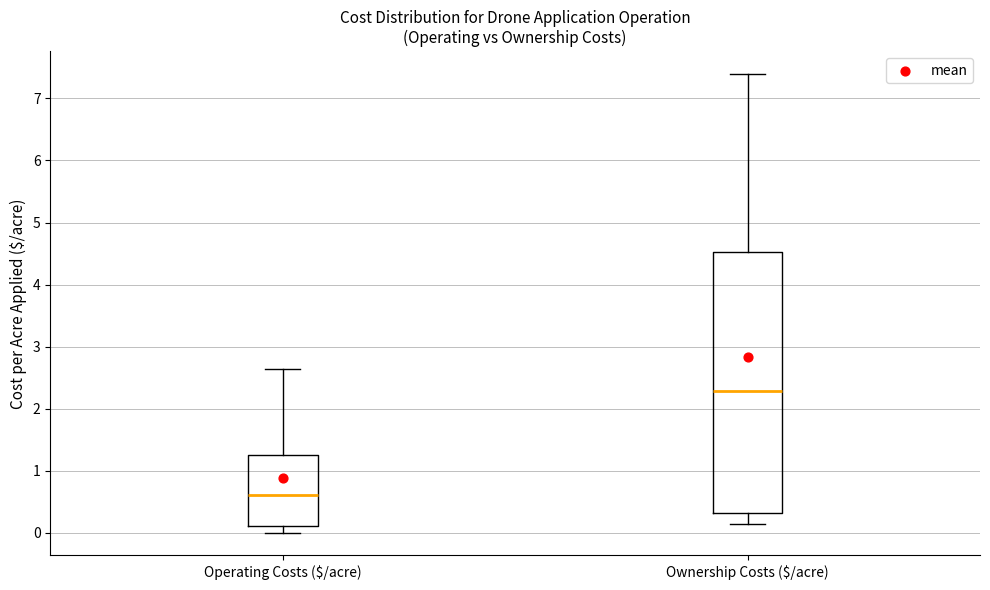

Reading left to right, read every box against the y-axis: the position of its median line, the range the box covers, and the ends of its whiskers. The values are not printed on the chart, so give them approximately, as read against the axis.

Operating Costs ($/acre): median 0.6, box 0.1 to 1.3, whiskers 0.0 to 2.6
Ownership Costs ($/acre): median 2.3, box 0.3 to 4.5, whiskers 0.1 to 7.4